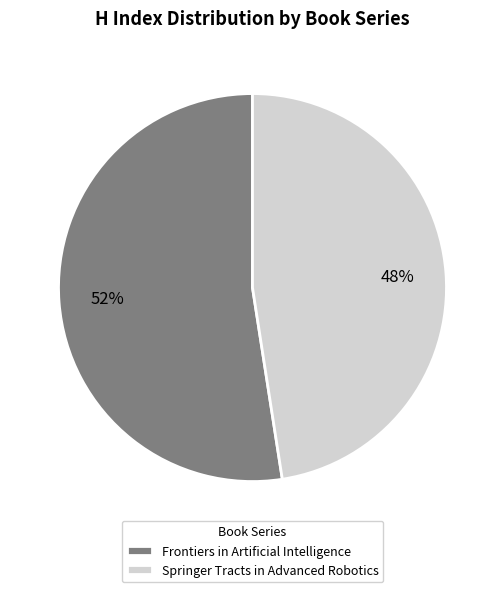

Rank the categories by value from highest to lowest.

Frontiers in Artificial Intelligence, Springer Tracts in Advanced Robotics